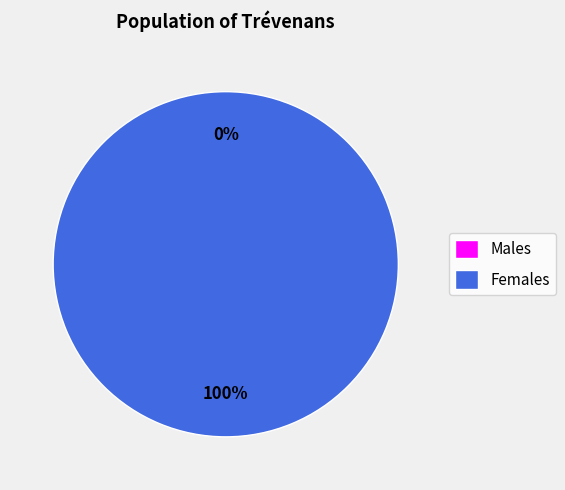

Which has a higher value, 326379 or 326392?

326379